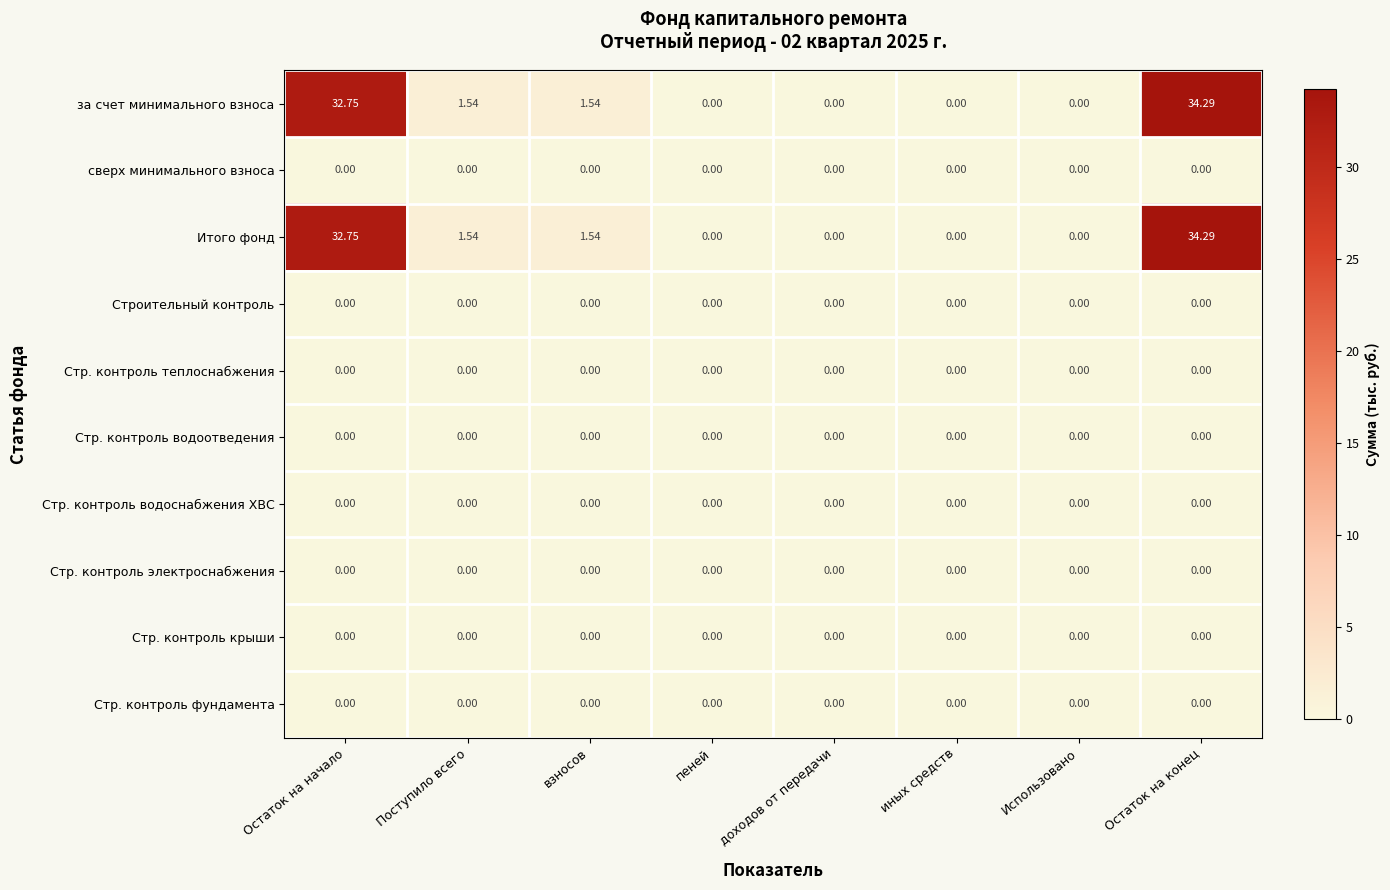

At which category does the chart reach its peak across all series?

Остаток на конец